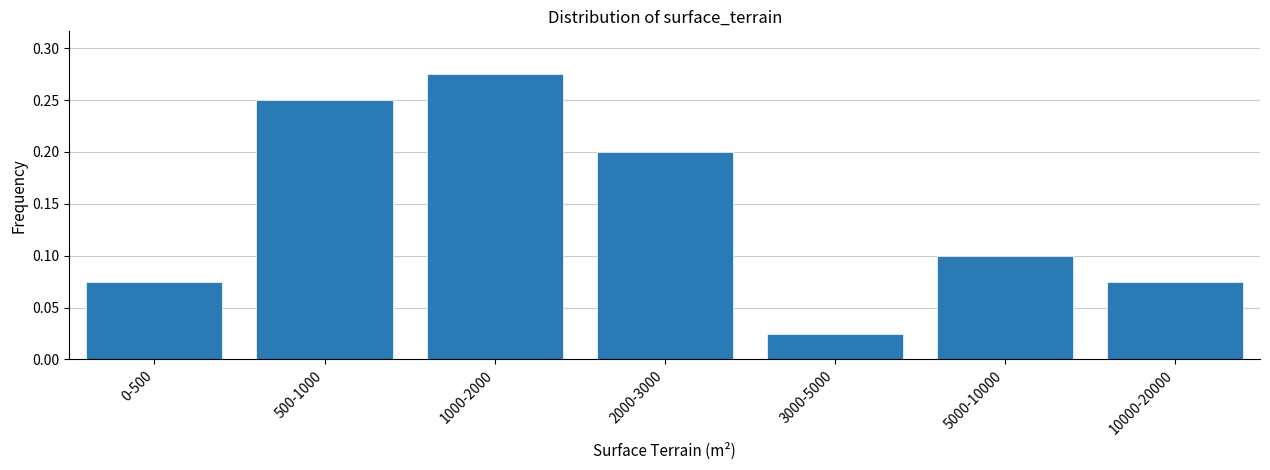

At which category does the chart reach its minimum across all series?

3000-5000